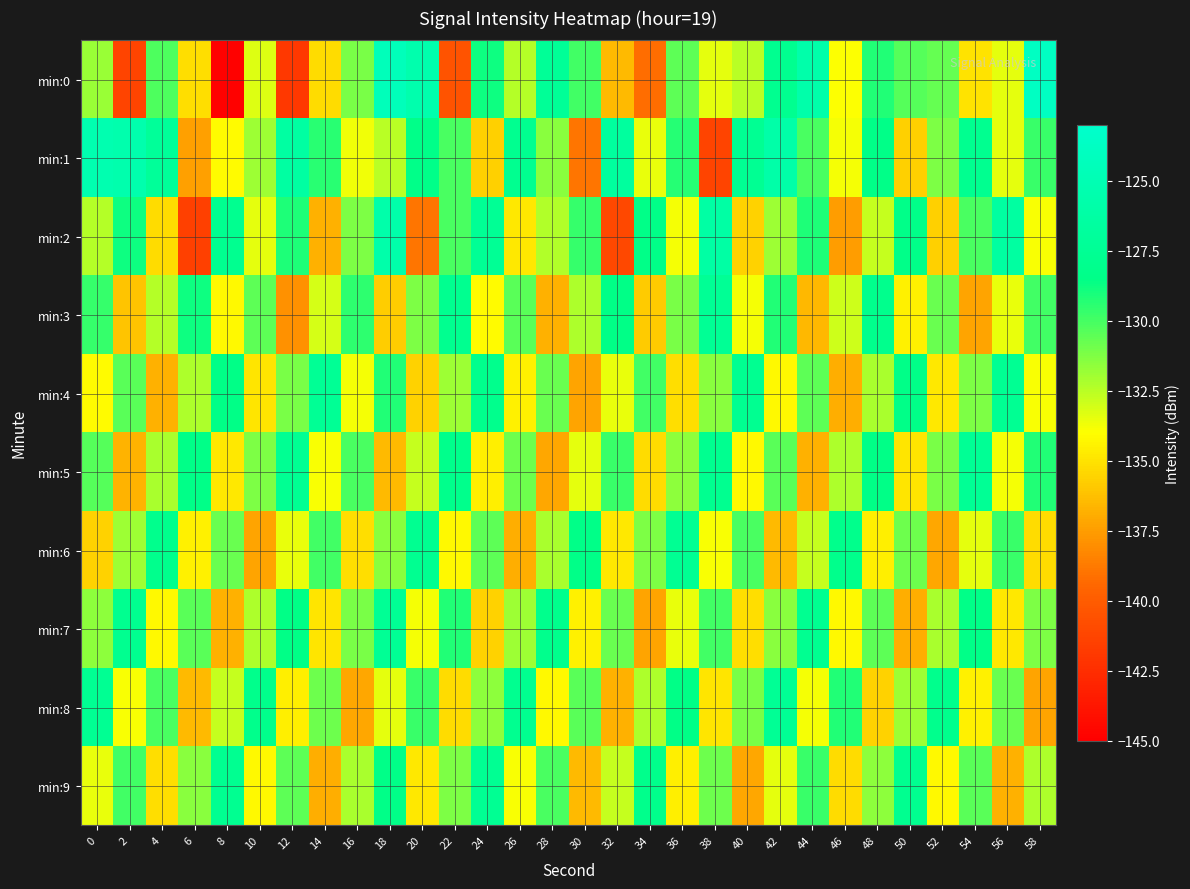

Which series has the largest range (max minus min)?

min:0